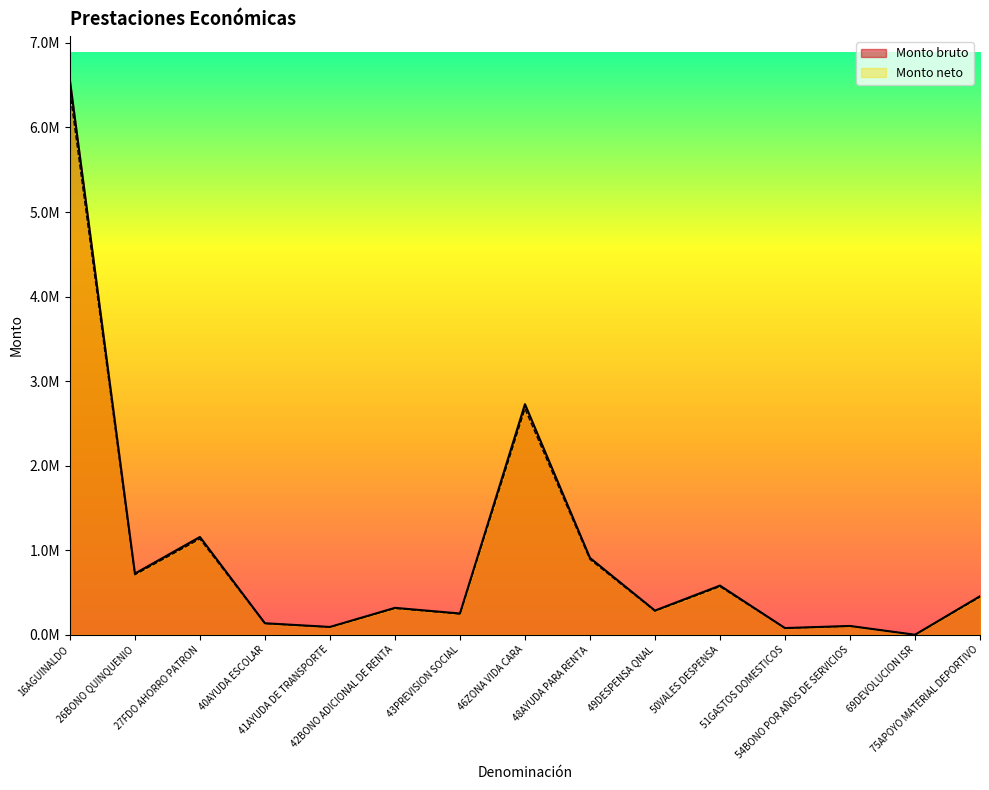

Which series has the widest spread of values?

Monto bruto